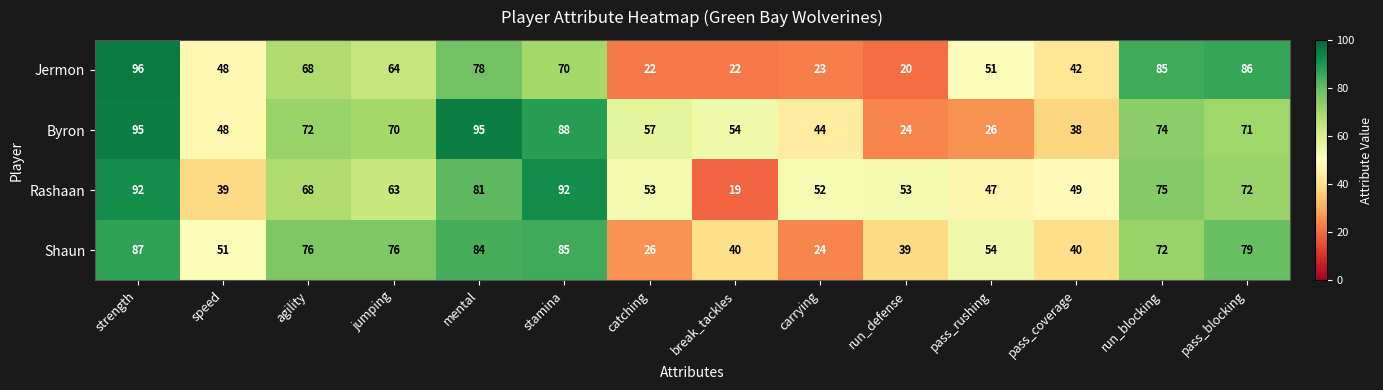

Read the Rashaan value at mental.

81